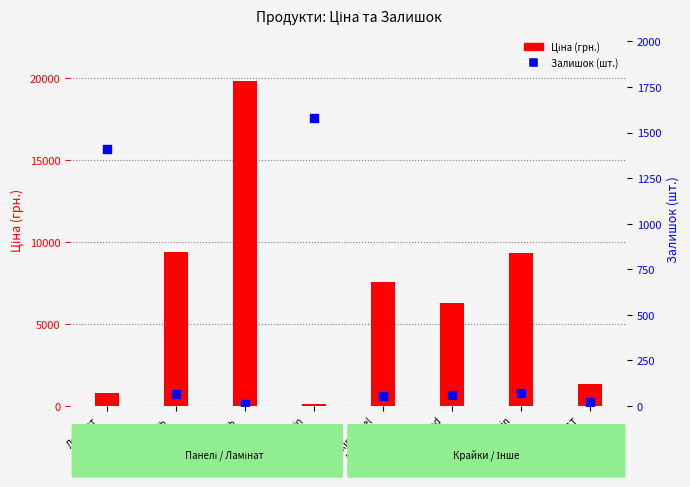

Is the value of Ціна (грн.) at Edge Skin
Dolcevita greater than the value of Залишок (шт.) at Ламінат
AGT?

No